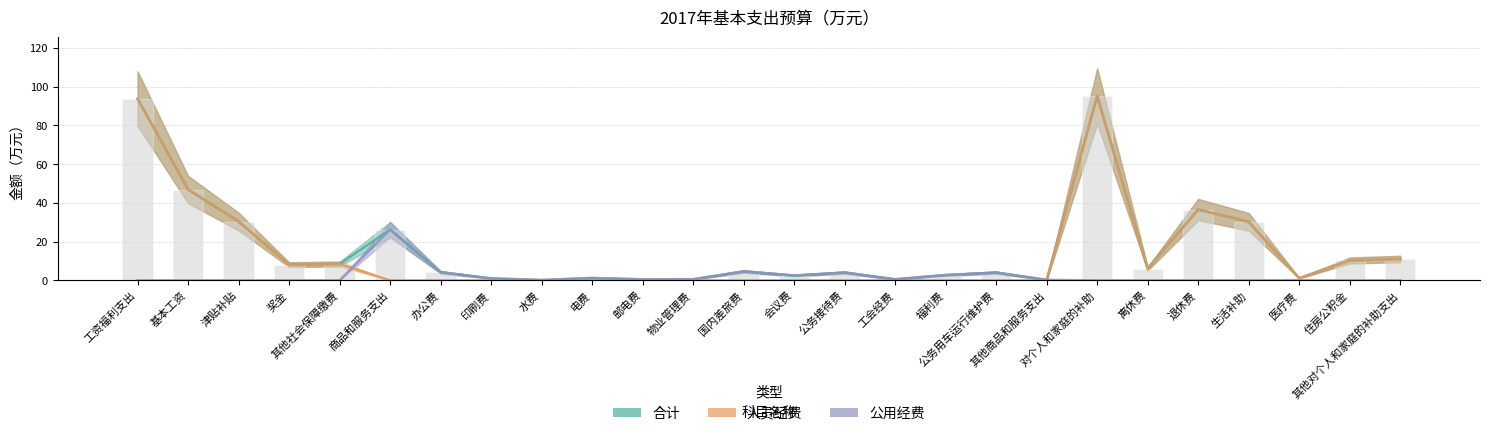

List the series in order of their peak value, highest first.

合计, 人员经费, 公用经费